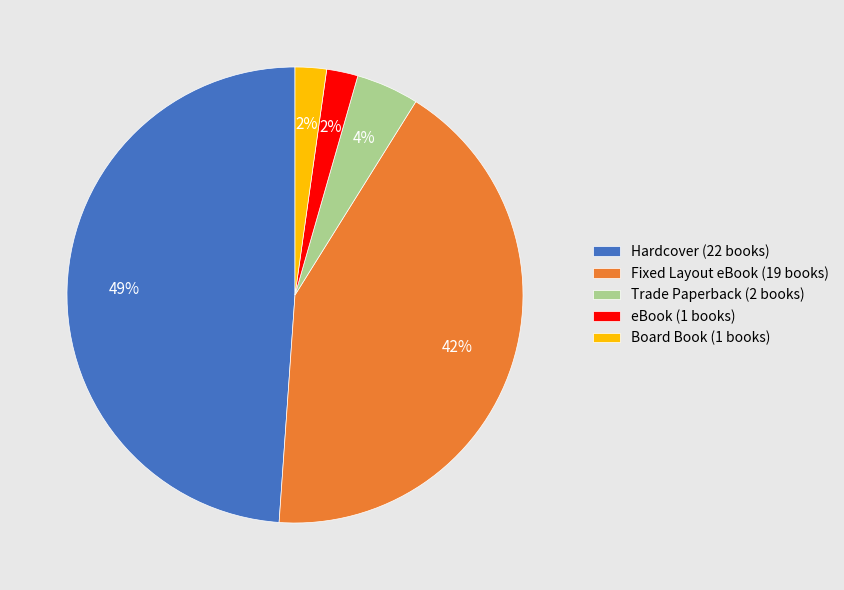

Is there any slice that represents more than half of the pie?

No